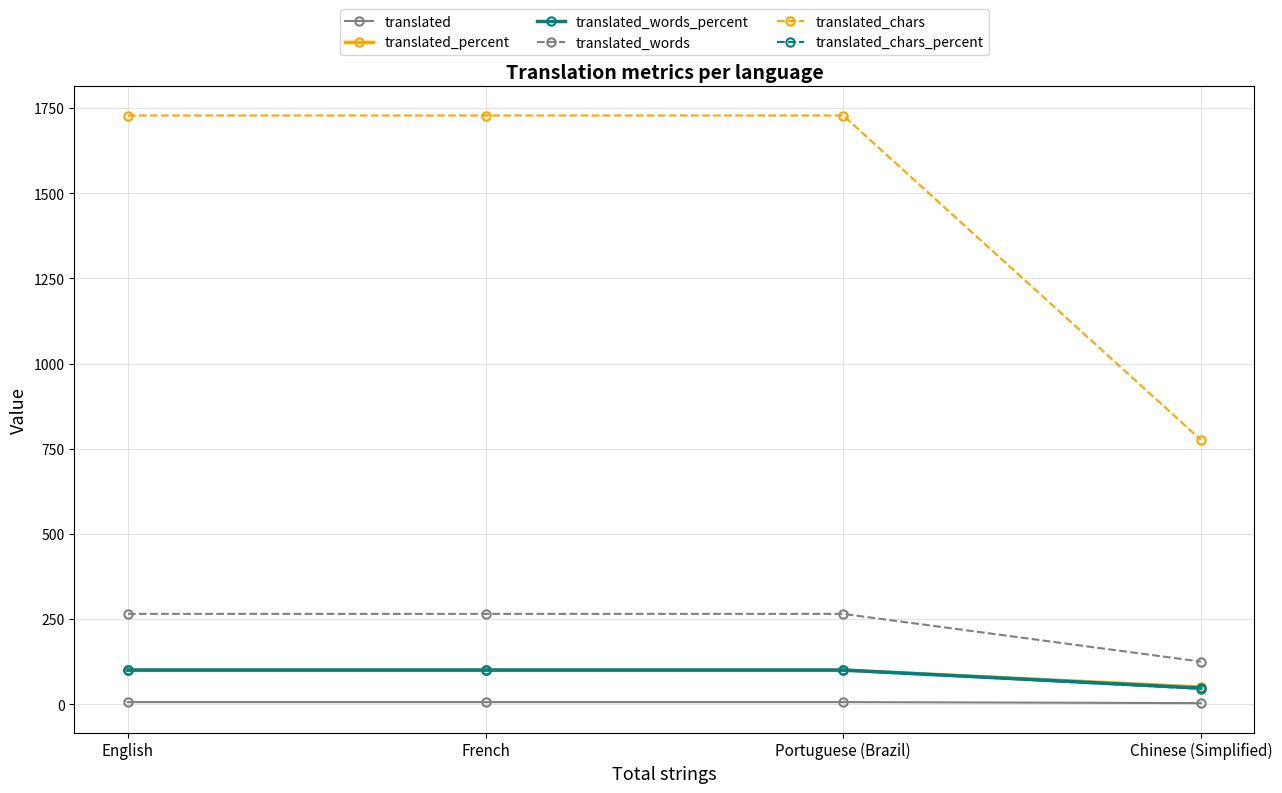

True or false: translated_chars has more than 2 points higher than both neighbors.

False